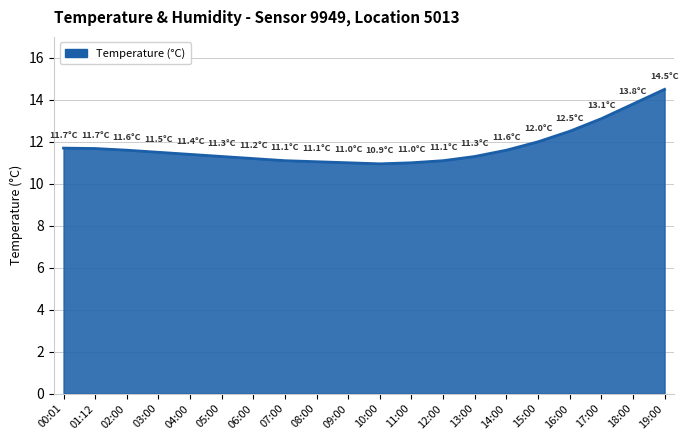

What position from the left is 02:00?

3